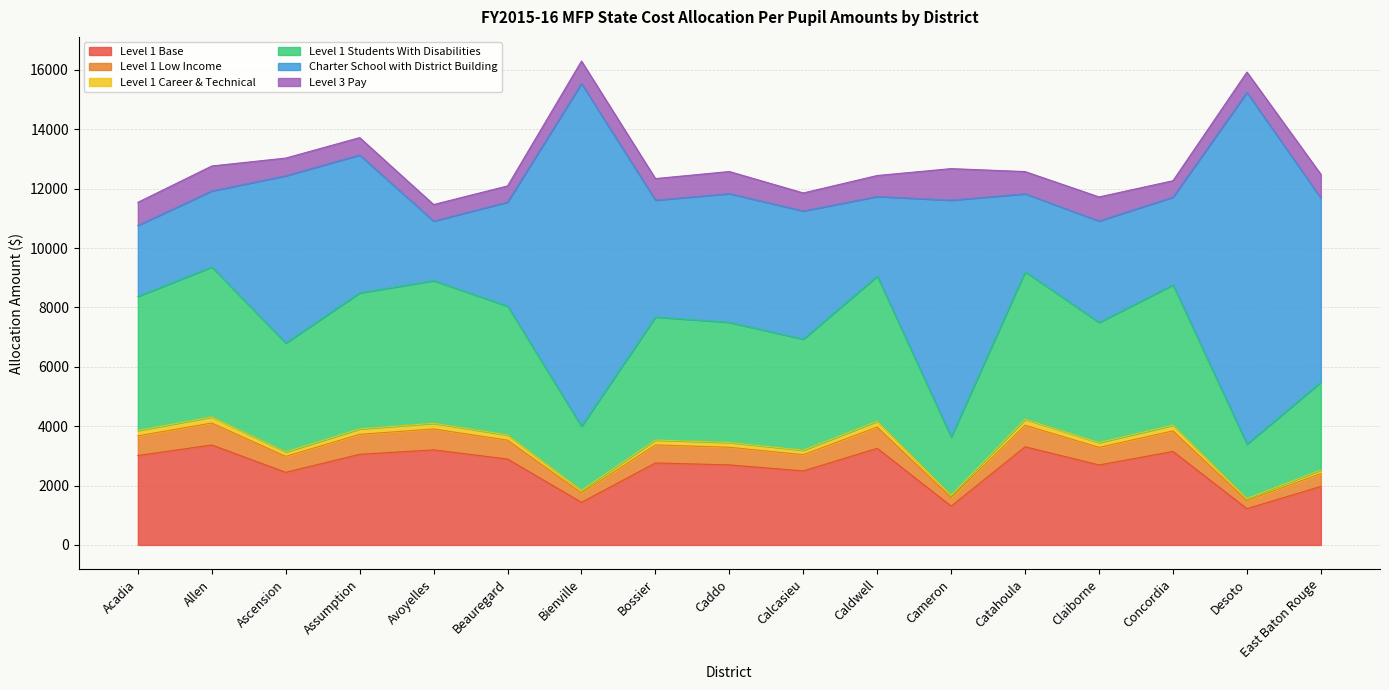

What is the lowest value of the Level 1 Base series?

1221.1